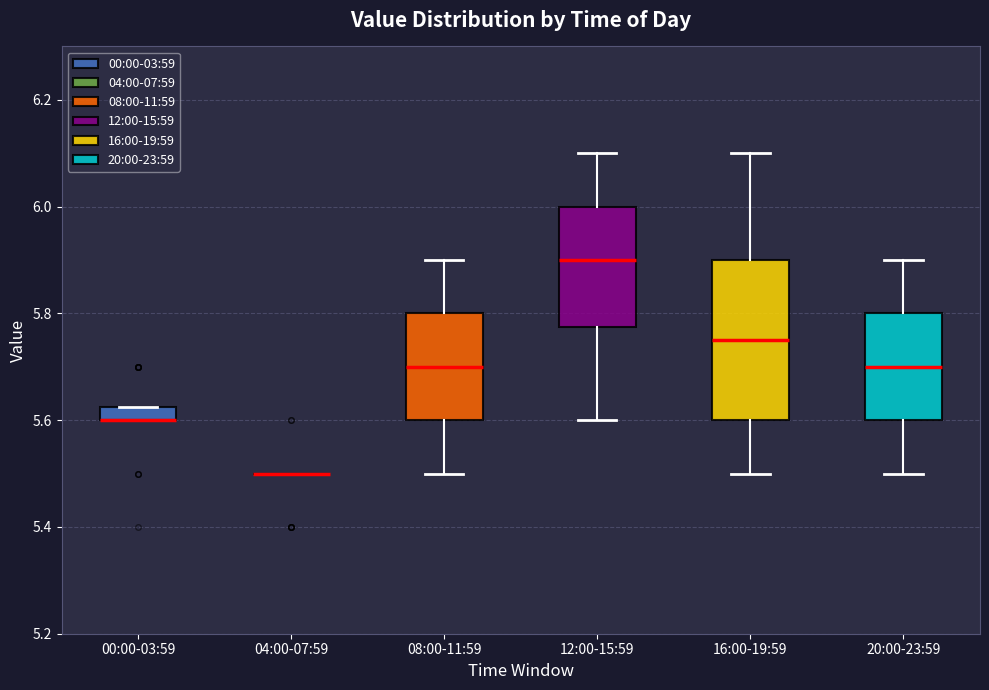

Where does the upper whisker of the box for 16:00-19:59 end on the y-axis? The values are not printed on the chart, so give them approximately, as read against the axis.

6.10